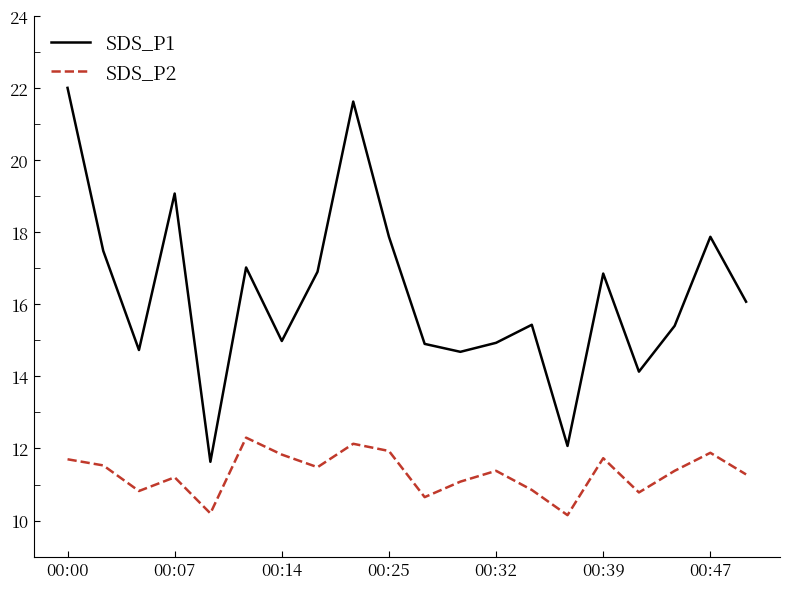

True or false: SDS_P1 and SDS_P2 cross at least once.

False